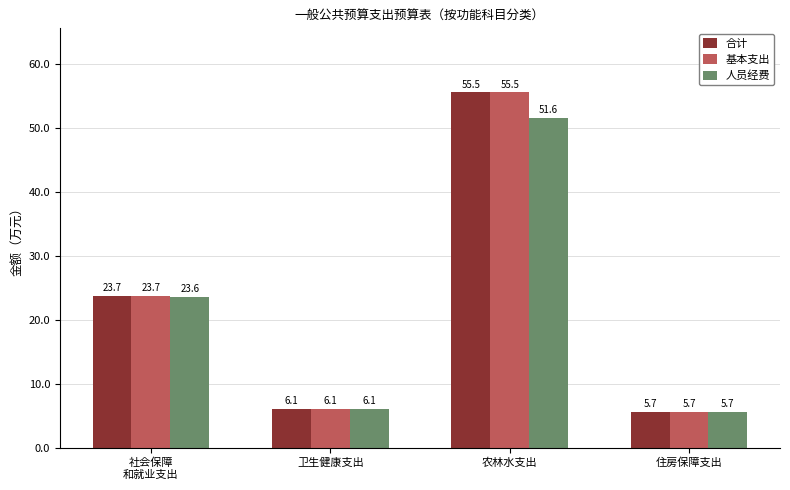

Reading right to left, list all the values displayed in this chart.

合计: 住房保障支出=5.7	农林水支出=55.5	卫生健康支出=6.1	社会保障
和就业支出=23.7
基本支出: 住房保障支出=5.7	农林水支出=55.5	卫生健康支出=6.1	社会保障
和就业支出=23.7
人员经费: 住房保障支出=5.7	农林水支出=51.6	卫生健康支出=6.1	社会保障
和就业支出=23.6